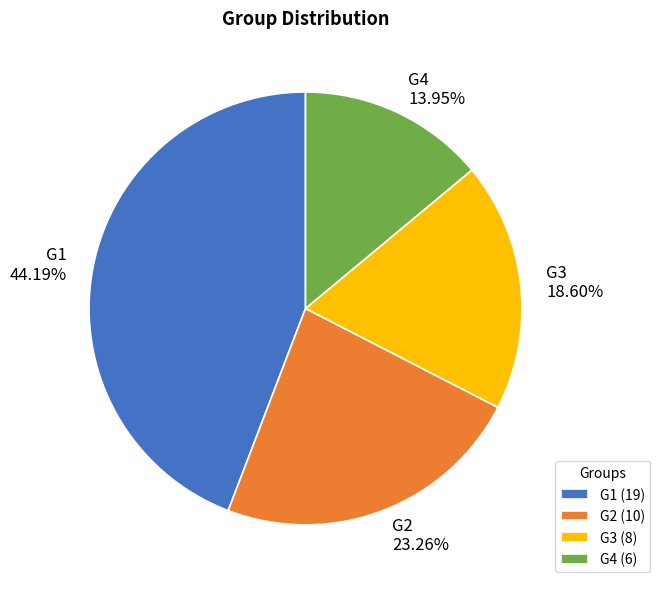

Combined, what portion of the pie is G2 and G4?

37.2%